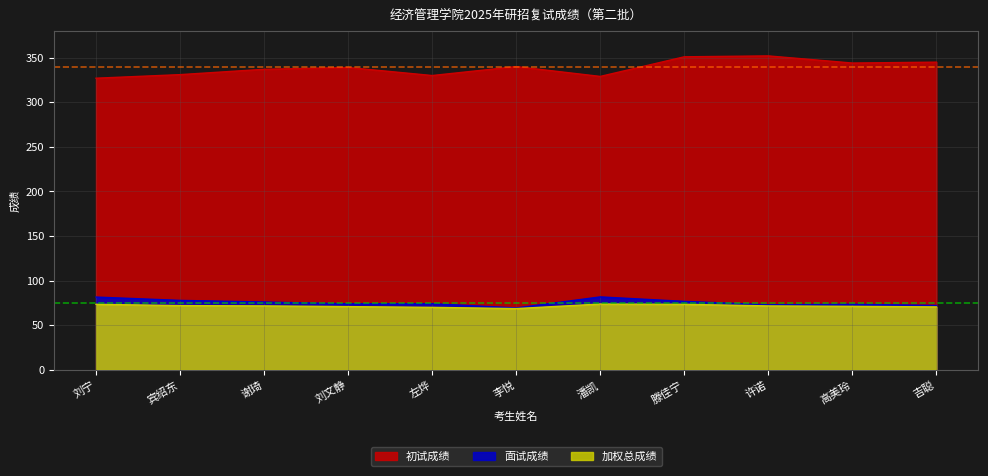

Between 宾绍东 and 许诺, which series saw the biggest shift?

初试成绩